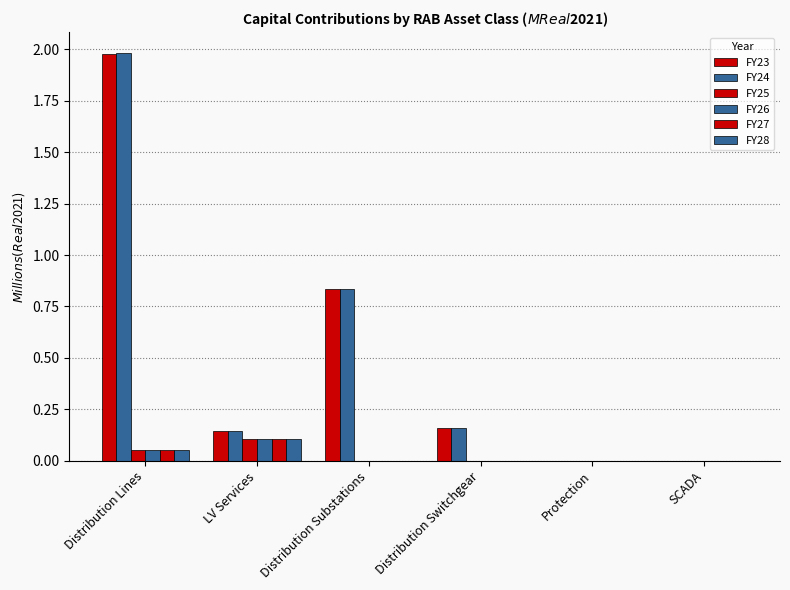

What position from the right is Distribution Substations?

4